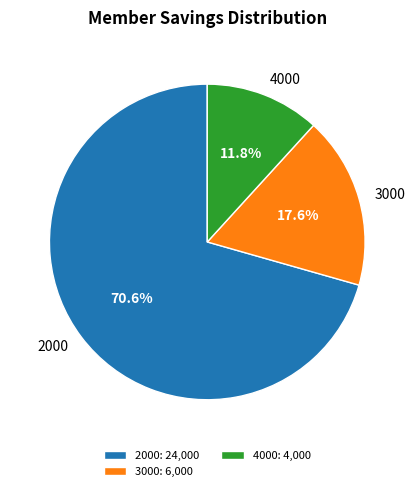

Between 4000 and 2000, which is larger?

2000